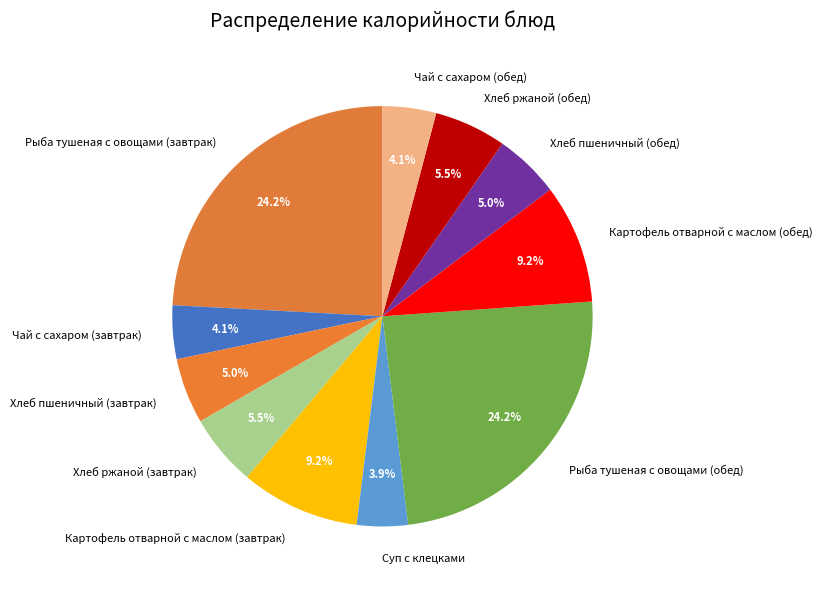

What percentage is the Рыба тушеная с овощами (обед) slice, to the nearest percent?

24%